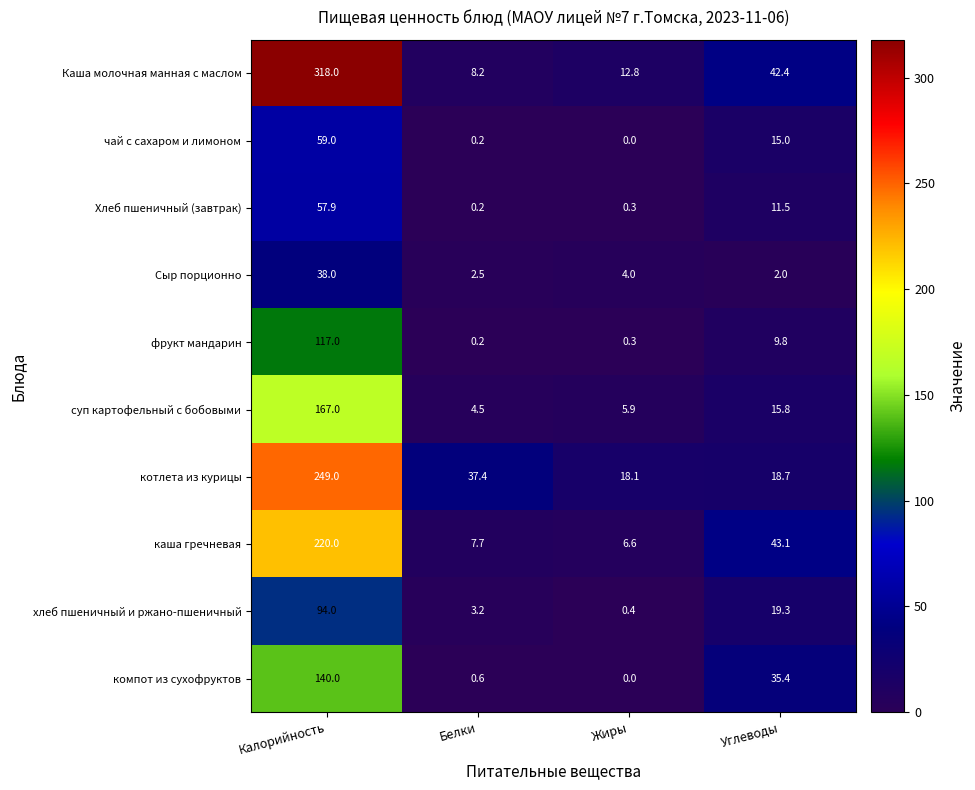

What is the difference between the каша гречневая values at Жиры and Белки?

1.1